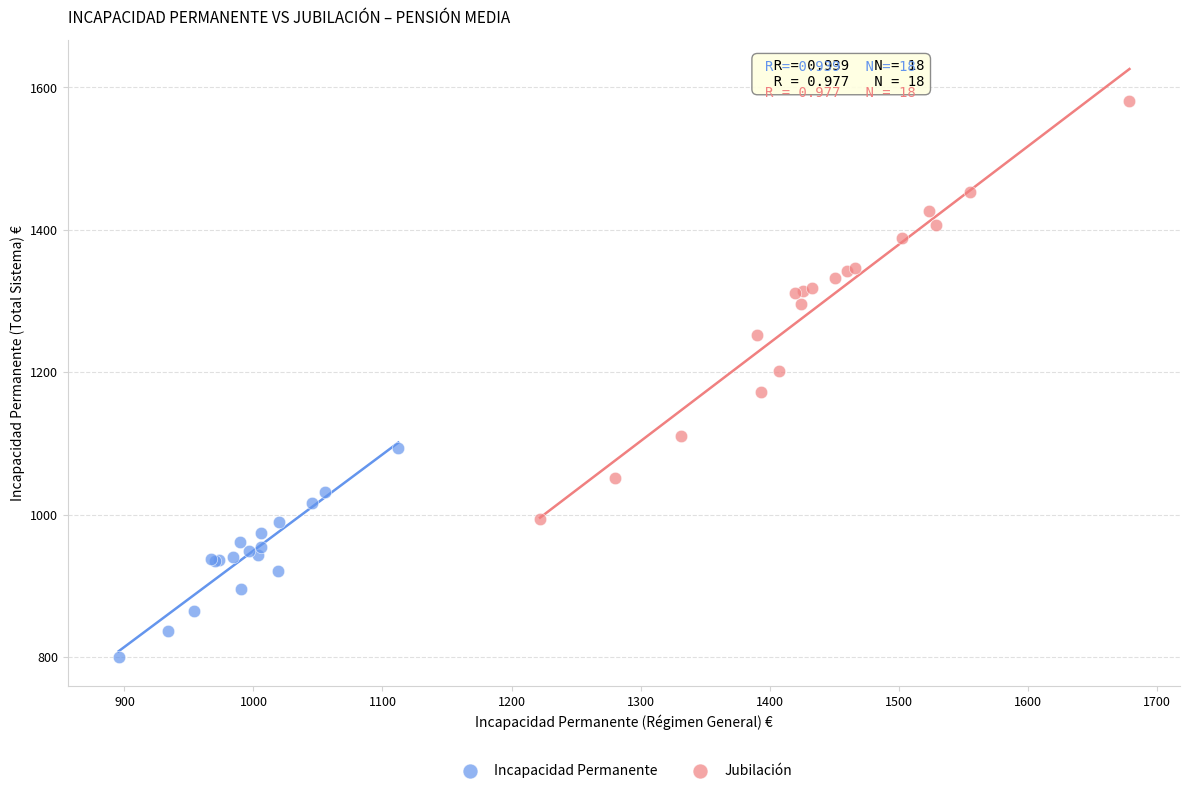

Which series contains the highest Y value?

Jubilación